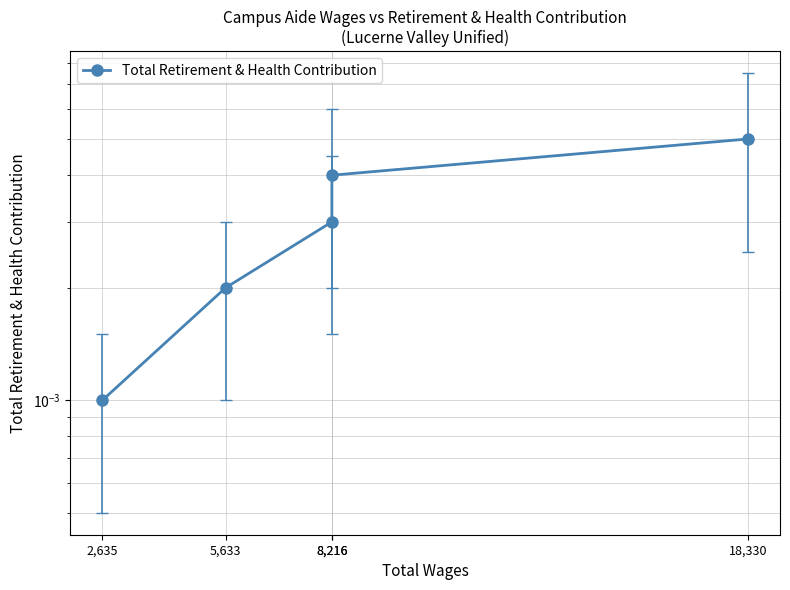

List the labels in order of value, smallest first.

2,635, 5,633, 8,216, 8,216, 18,330